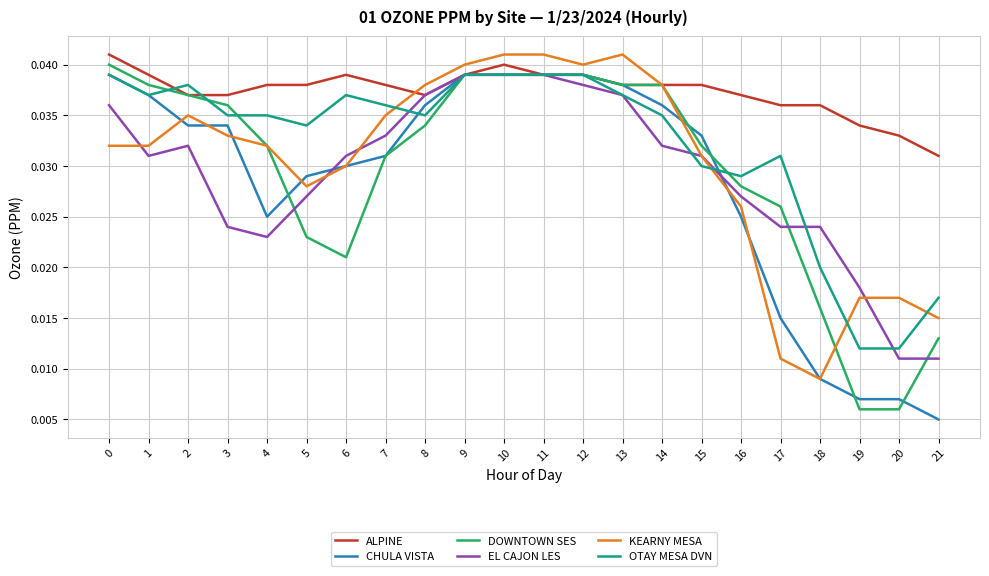

Between 0 and 21, which series saw the biggest shift?

CHULA VISTA